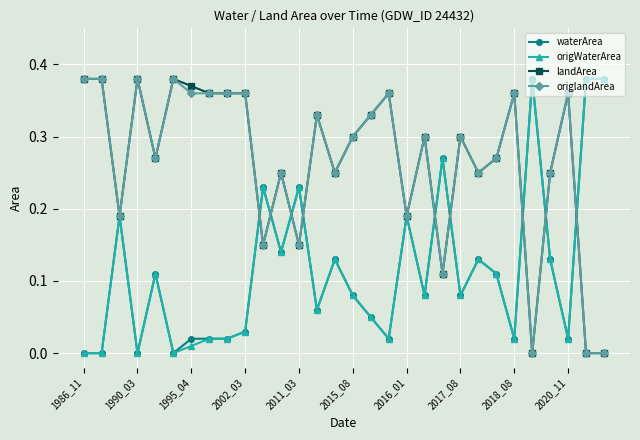

How many data points does each series have?

30